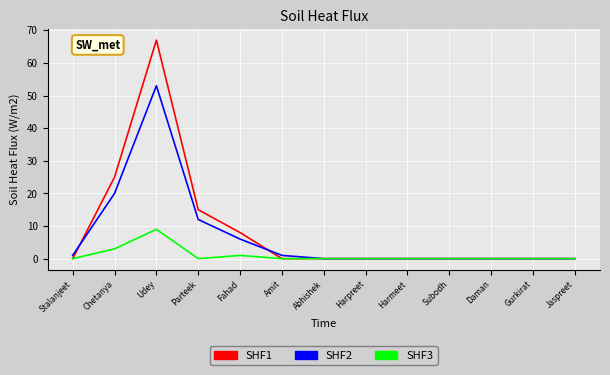

Reading left to right, what are all the values shown in this chart?

SHF1: Stalanjeet=0	Chetanya=25	Udey=67	Parteek=15	Fahad=8	Amit=0	Abhishek=0	Harpreet=0	Harmeet=0	Subodh=0	Daman=0	Gurkirat=0	Jaspreet=0
SHF2: Stalanjeet=1	Chetanya=20	Udey=53	Parteek=12	Fahad=6	Amit=1	Abhishek=0	Harpreet=0	Harmeet=0	Subodh=0	Daman=0	Gurkirat=0	Jaspreet=0
SHF3: Stalanjeet=0	Chetanya=3	Udey=9	Parteek=0	Fahad=1	Amit=0	Abhishek=0	Harpreet=0	Harmeet=0	Subodh=0	Daman=0	Gurkirat=0	Jaspreet=0